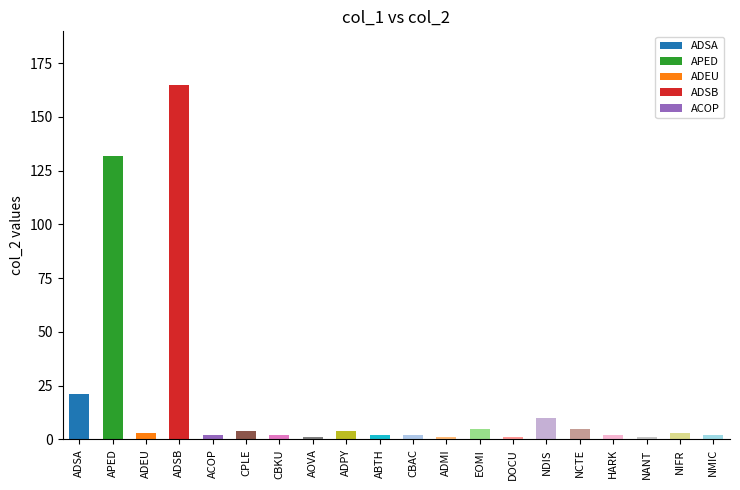

What is the maximum value shown in the chart?

165